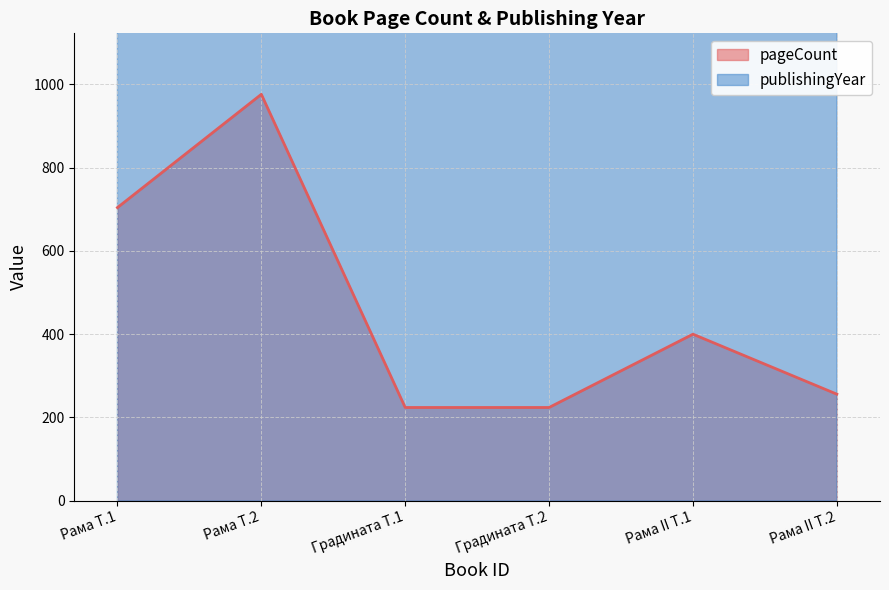

What are all the series names shown in the legend?

pageCount, publishingYear